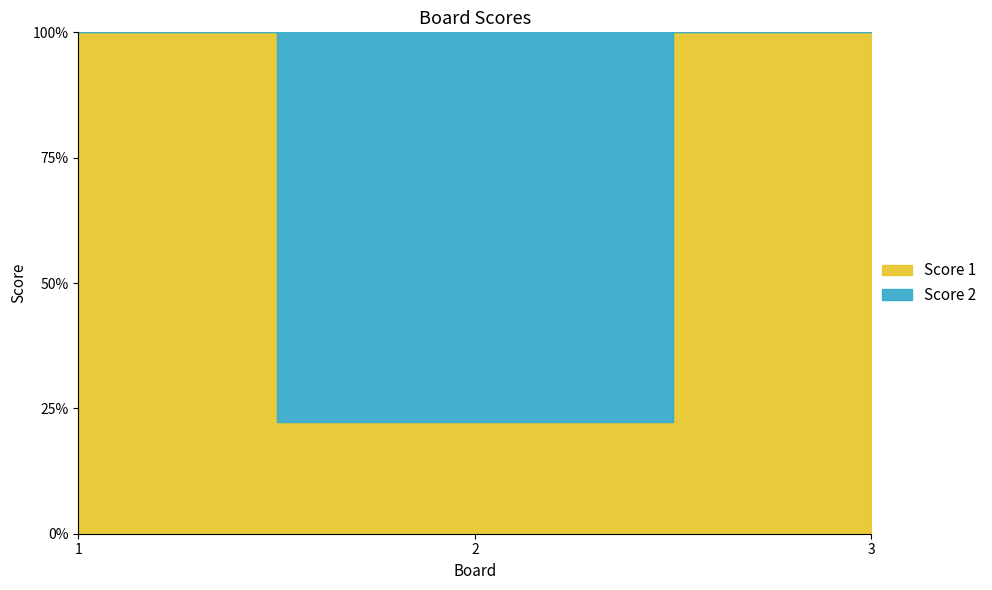

At which category is the sum across all series the highest?

3